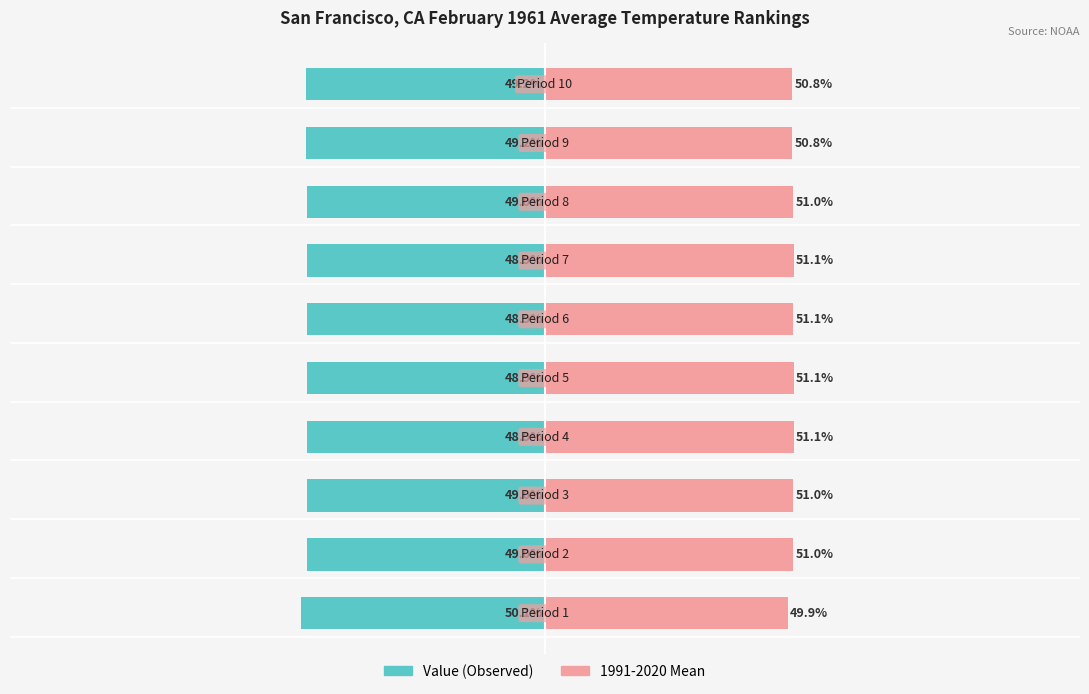

What is the lowest value of the 1991-2020 Mean series?

49.9